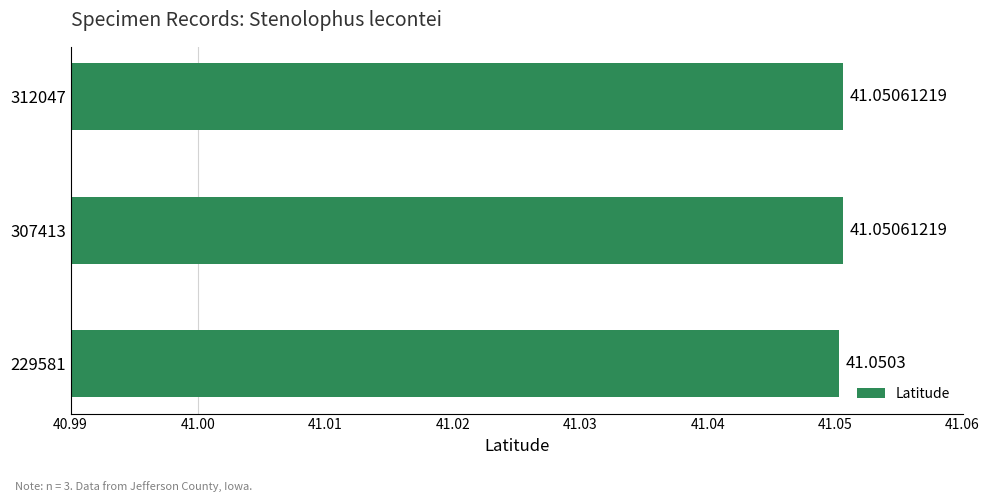

Between 229581 and 307413, which is larger?

307413